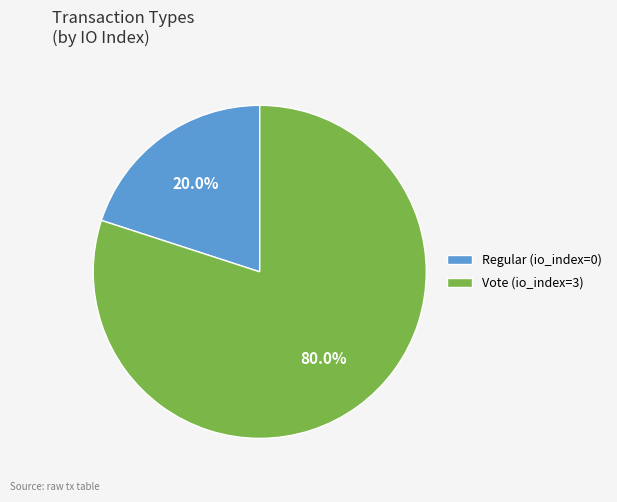

To the nearest percent, what portion does Vote represent?

80%